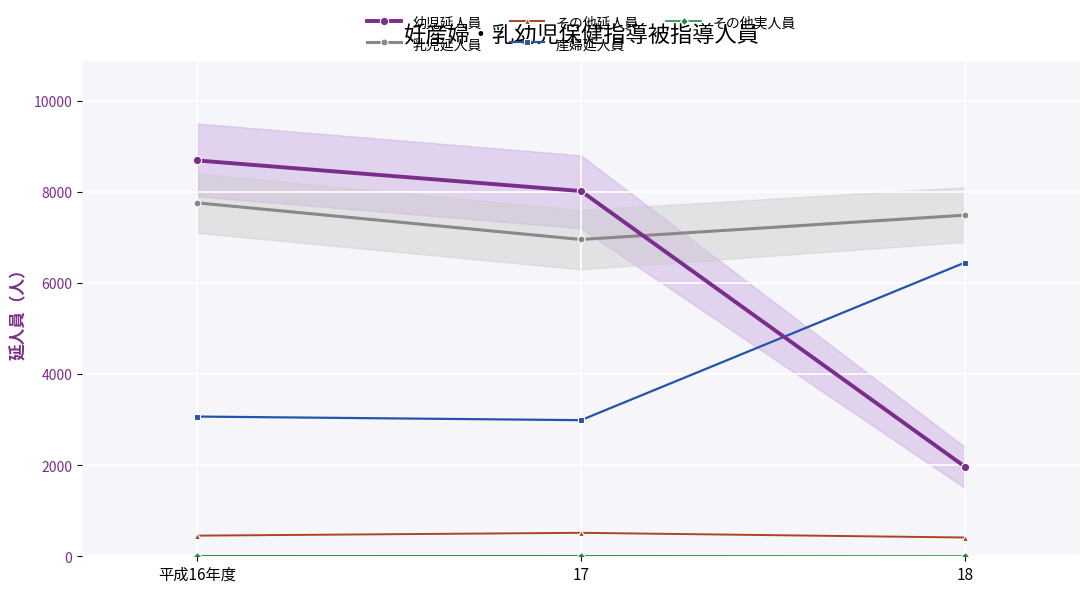

What is the difference between the second highest and minimum values in the 産婦延人員 series?

79